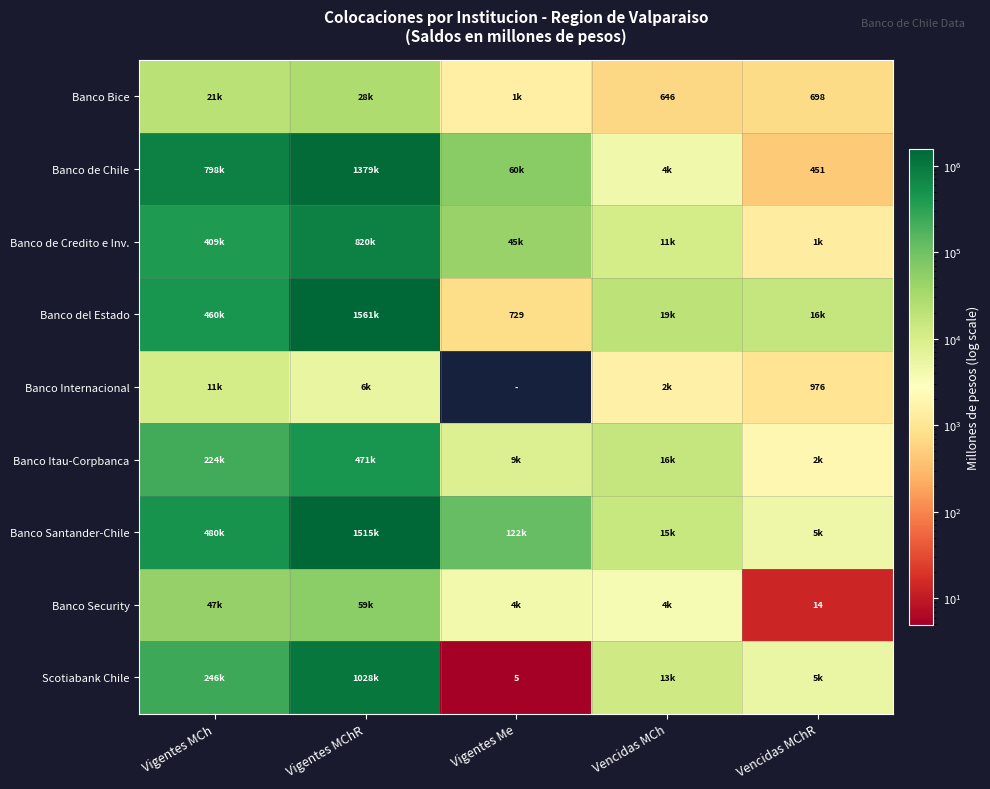

Which label corresponds to the smallest value in the chart?

Vigentes Me